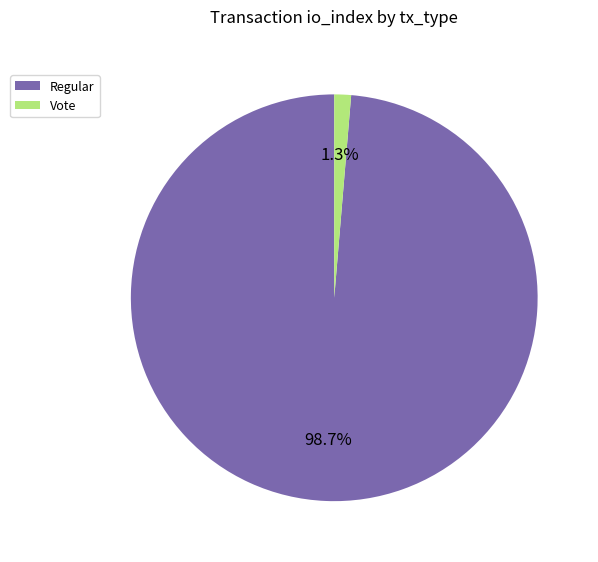

What percentage is the Regular slice, to the nearest percent?

99%